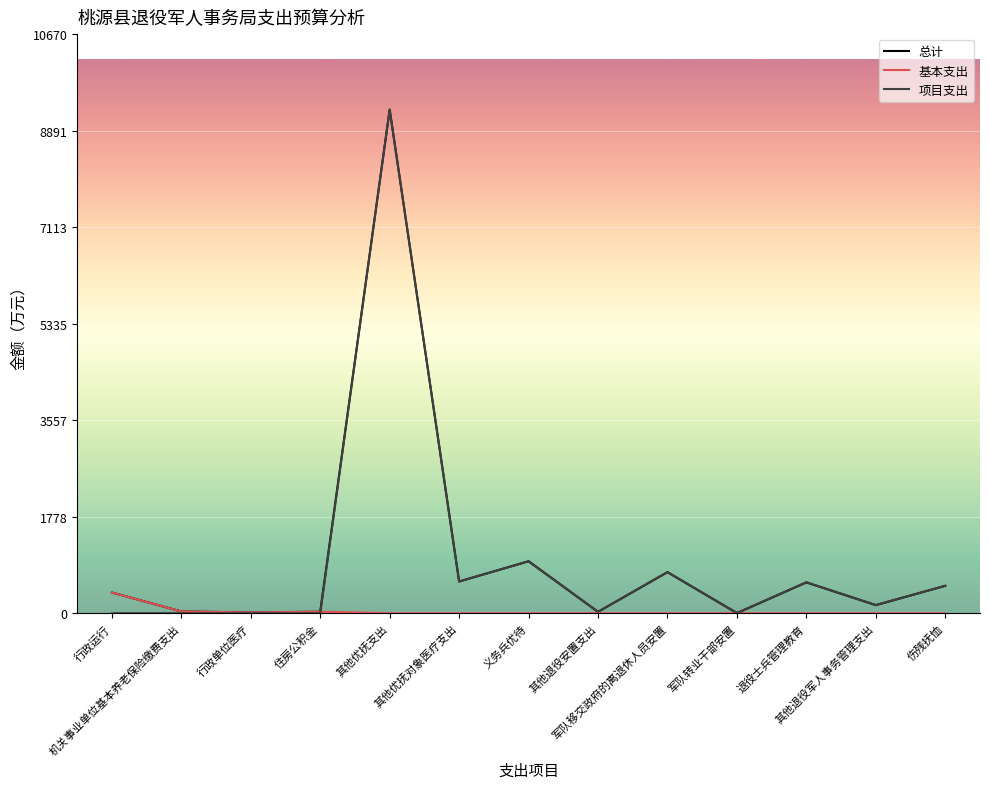

At how many categories does at least one series exceed 4770?

1